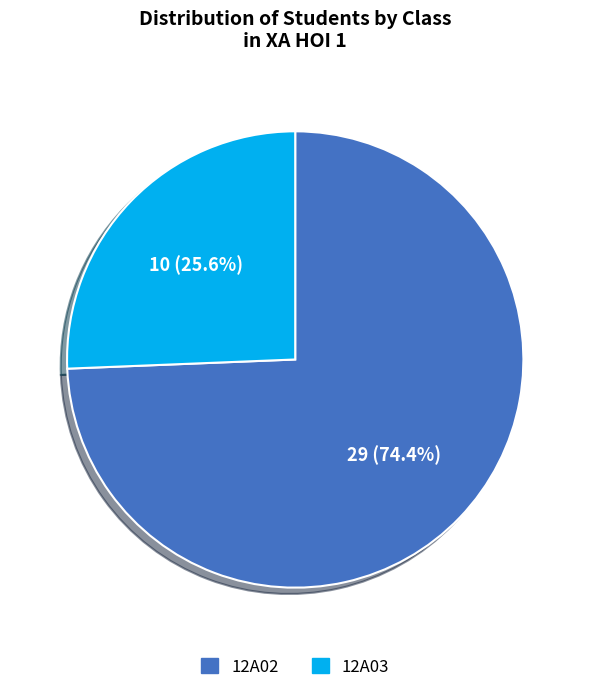

Does 12A02 account for over 50% of the chart?

Yes